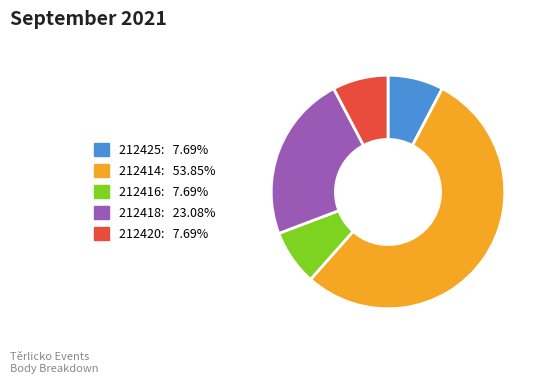

Approximately how many times larger is the value at 212416: 7.69% compared to 212418: 23.08%?

0.3